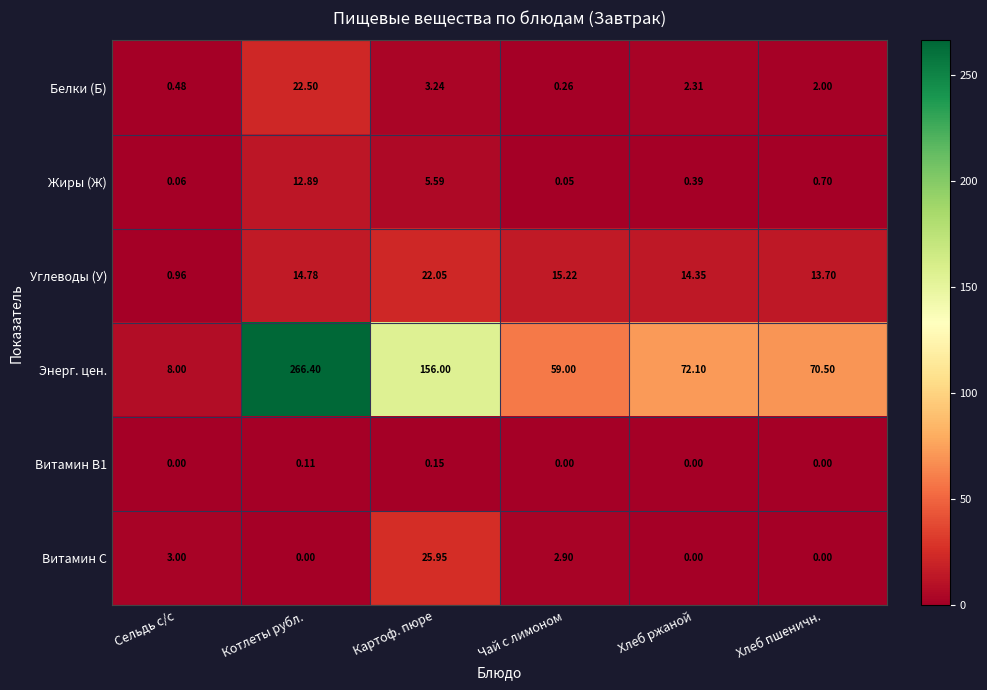

At which category does the chart reach its peak across all series?

Котлеты рубл.